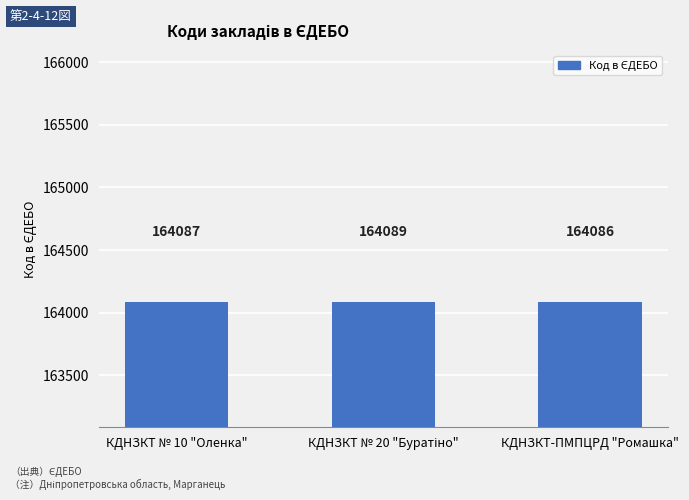

What position from the right is КДНЗКТ-ПМПЦРД "Ромашка"?

1